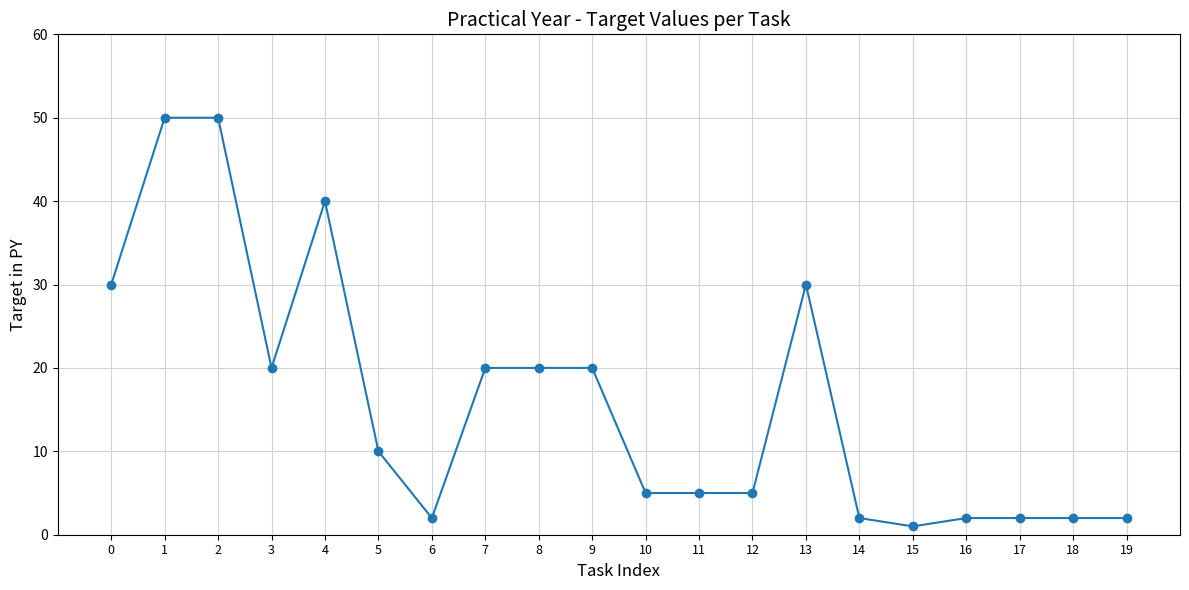

Approximately how many times larger is the value at 17 compared to 10?

0.4